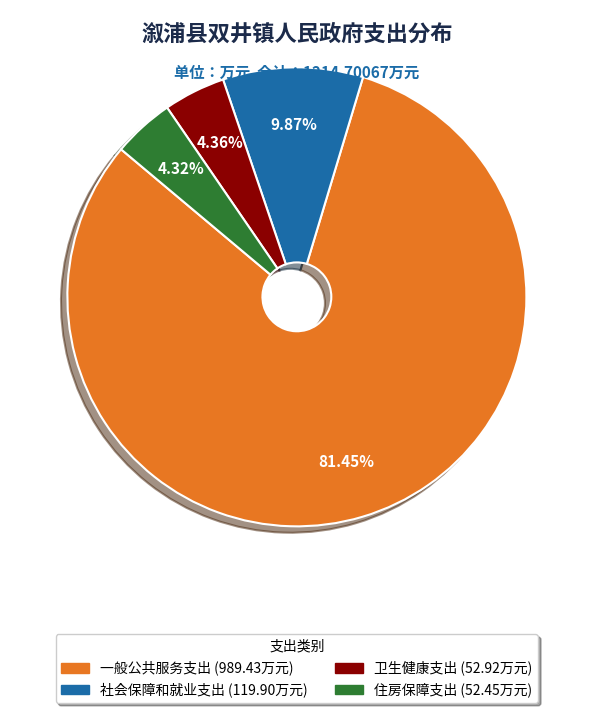

Does 社会保障和就业支出 account for over 50% of the chart?

No